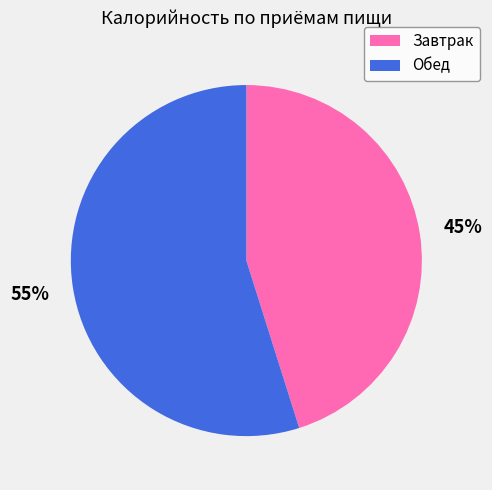

What is the ratio of the value at Обед to the value at Завтрак?

1.2